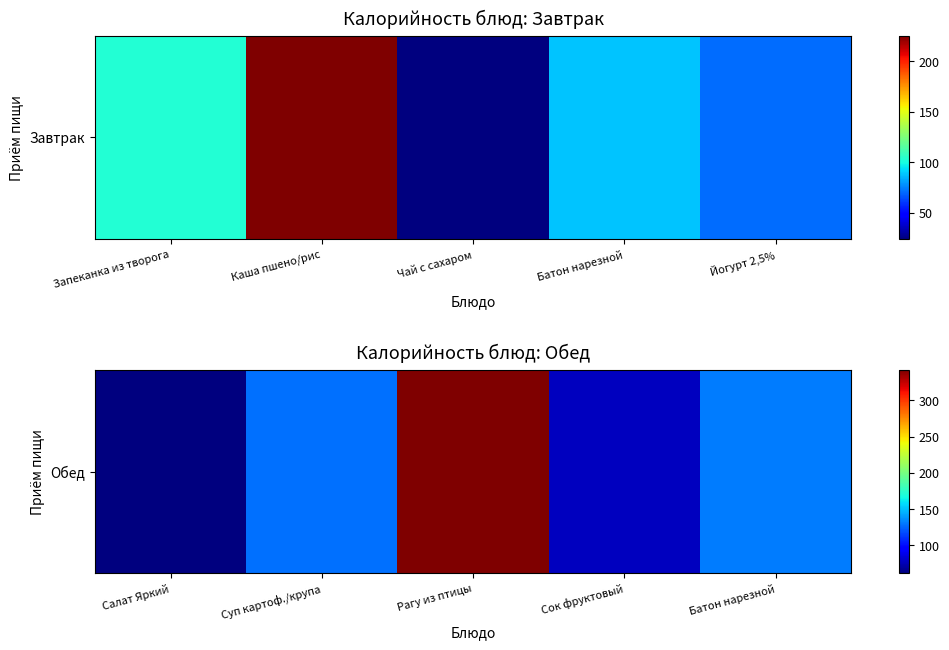

What is the greatest value displayed?

342.1